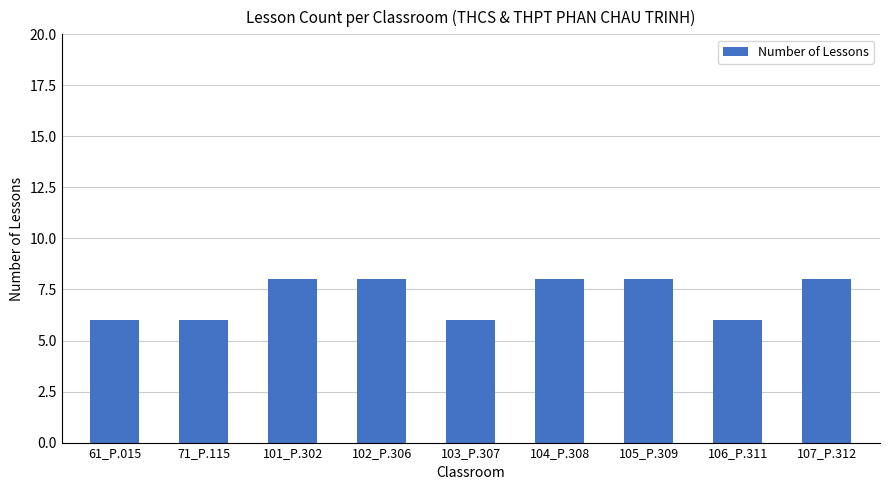

What is the label of the 3rd bar from the right?

105_P.309